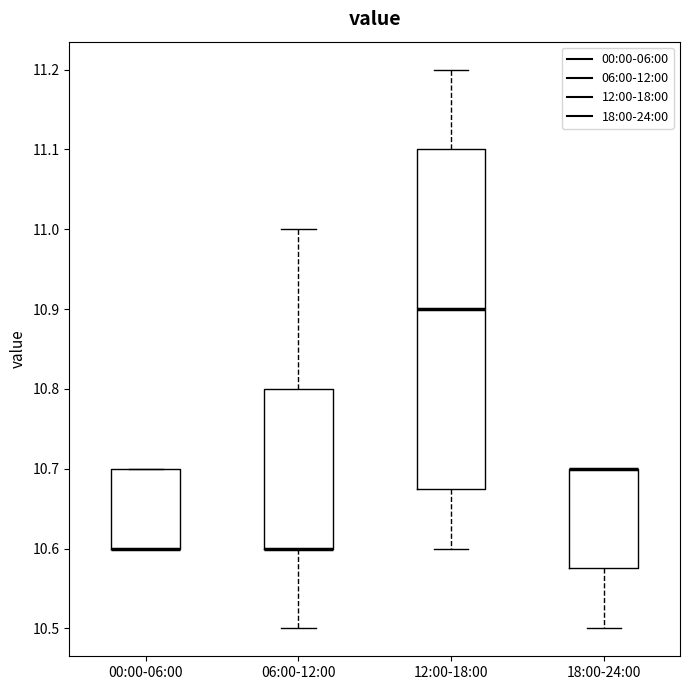

Reading left to right, transcribe this box plot: for each box, give where its median line is, the range the box spans, and where its two whiskers end, as read against the y-axis. The values are not printed on the chart, so give them approximately, as read against the axis.

00:00-06:00: median 10.60 (drawn on the box's lower edge), box 10.60 to 10.70, whiskers 10.60 to 10.70
06:00-12:00: median 10.60 (drawn on the box's lower edge), box 10.60 to 10.80, whiskers 10.50 to 11.00
12:00-18:00: median 10.90, box 10.68 to 11.10, whiskers 10.60 to 11.20
18:00-24:00: median 10.70 (drawn on the box's upper edge), box 10.58 to 10.70, whiskers 10.50 to 10.70